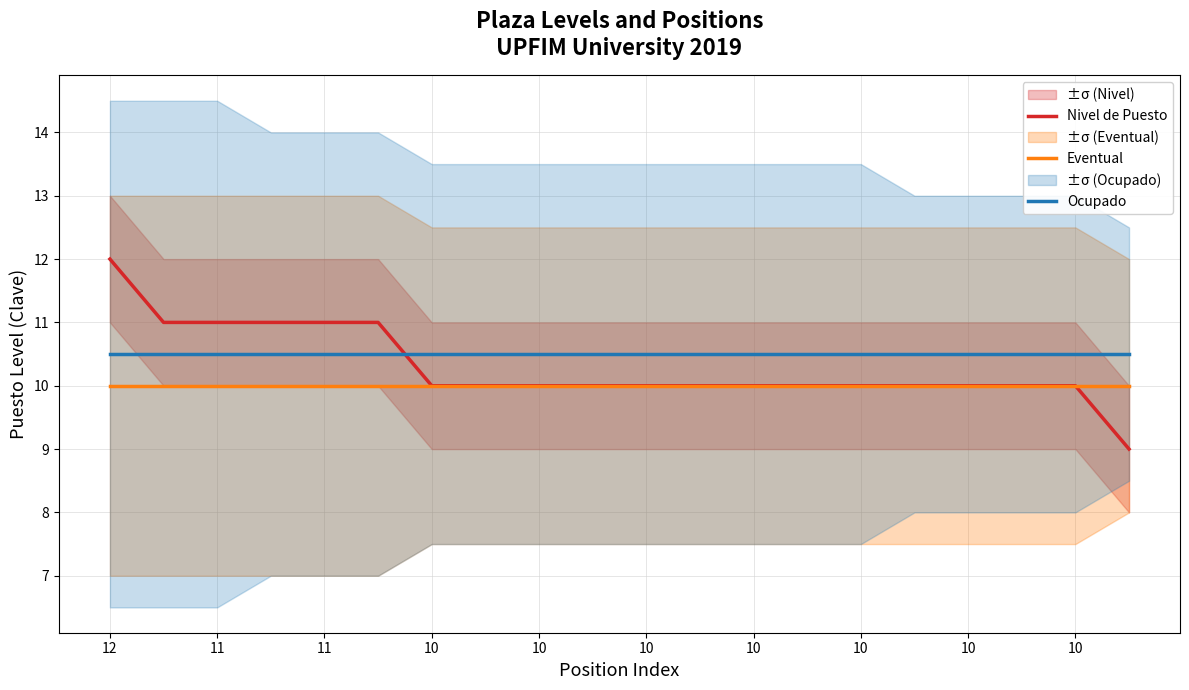

True or false: Ocupado and Eventual cross at least once.

False